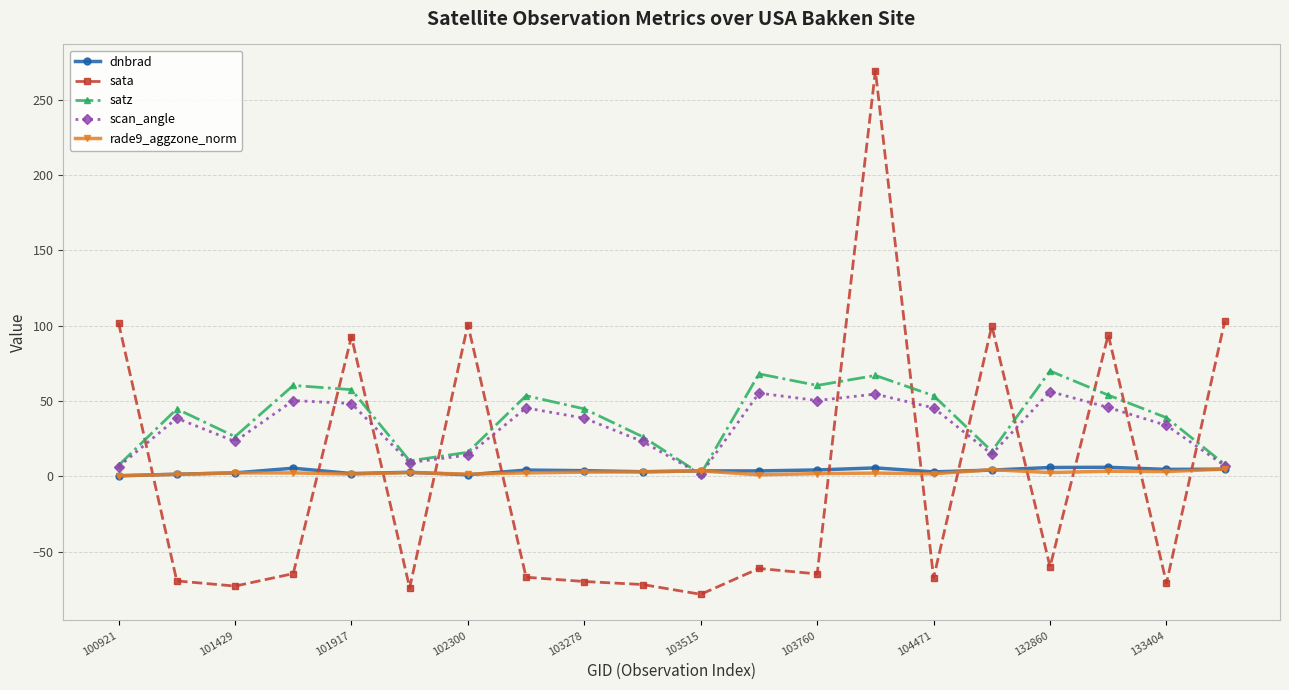

Which series has the widest spread of values?

sata